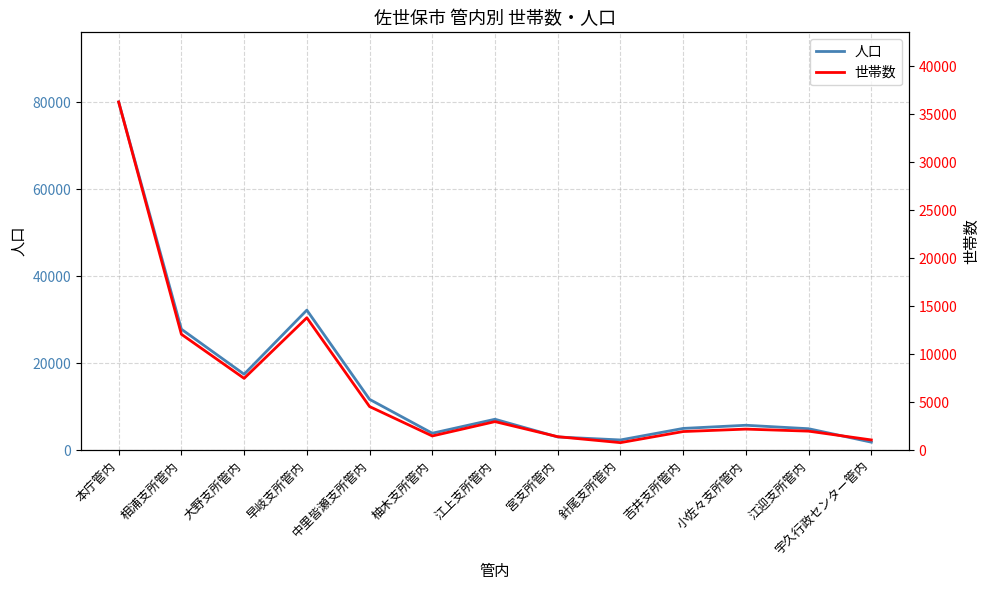

List the series in order of their overall mean, lowest first.

世帯数, 人口